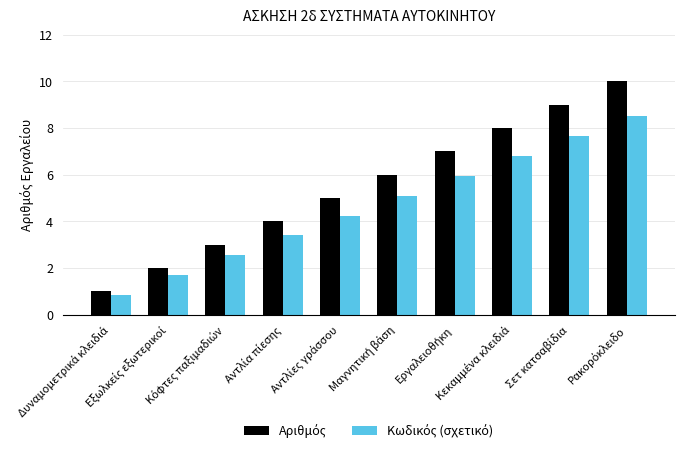

What is the maximum value shown in the chart?

10.0